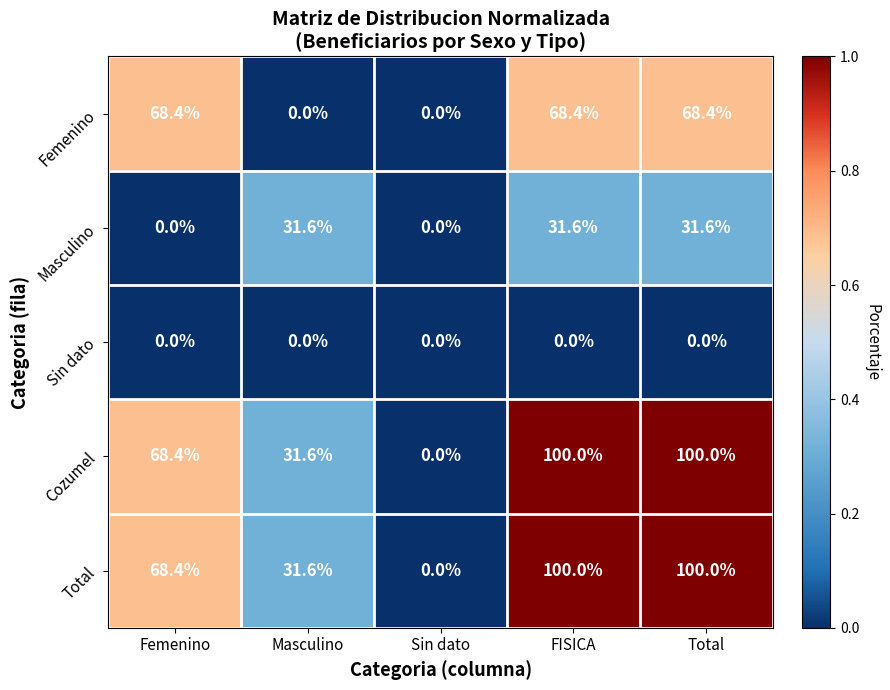

At how many categories does at least one series exceed 53?

3